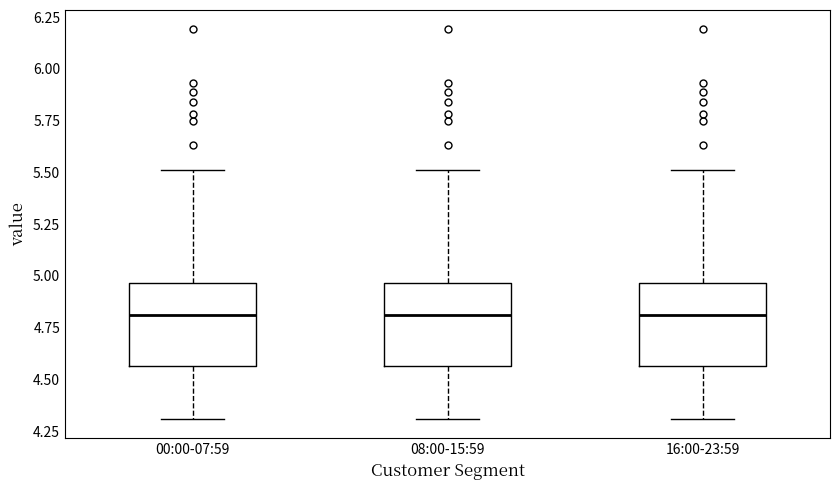

Reading left to right, read every box against the y-axis: the position of its median line, the range the box covers, and the ends of its whiskers. The values are not printed on the chart, so give them approximately, as read against the axis.

00:00-07:59: median 4.80, box 4.55 to 4.95, whiskers 4.30 to 5.50
08:00-15:59: median 4.80, box 4.55 to 4.95, whiskers 4.30 to 5.50
16:00-23:59: median 4.80, box 4.55 to 4.95, whiskers 4.30 to 5.50